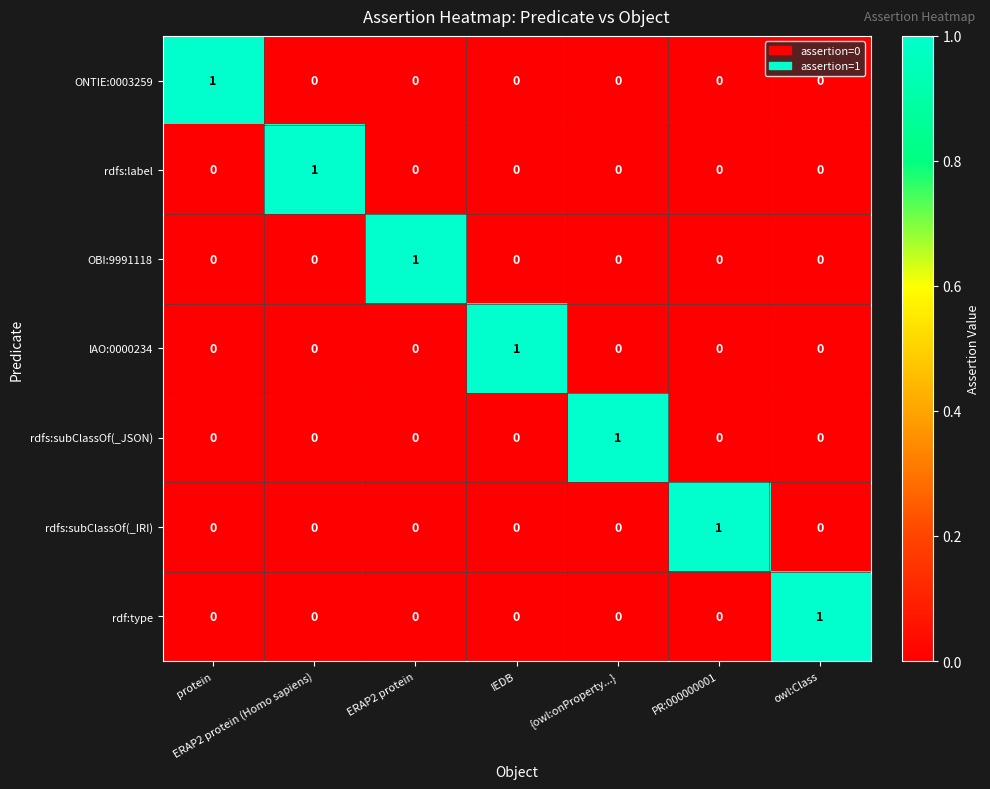

The rdfs:subClassOf(_JSON) series shows 0 at IEDB. True or false?

True